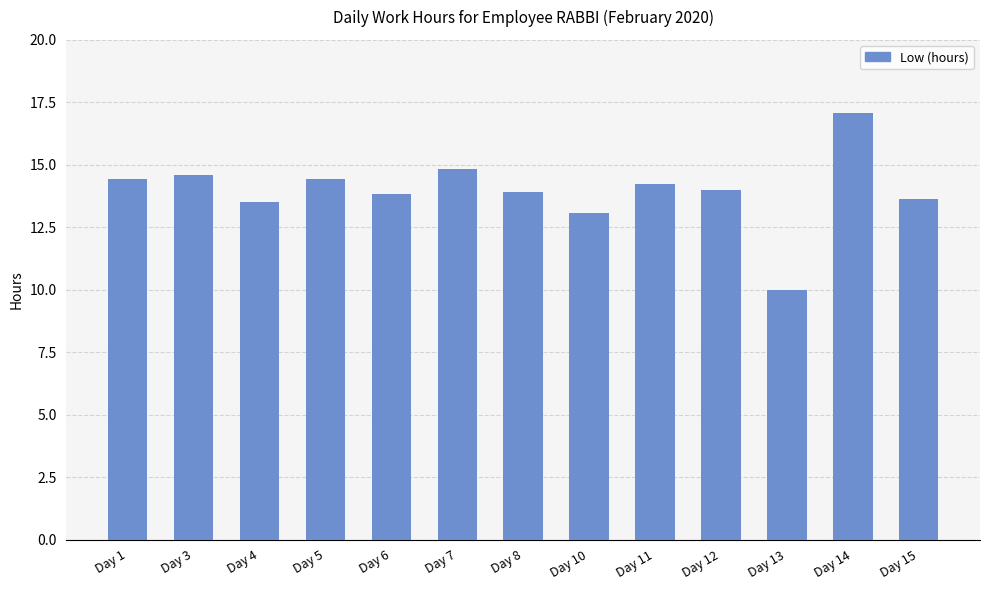

What is the average value?

14.0